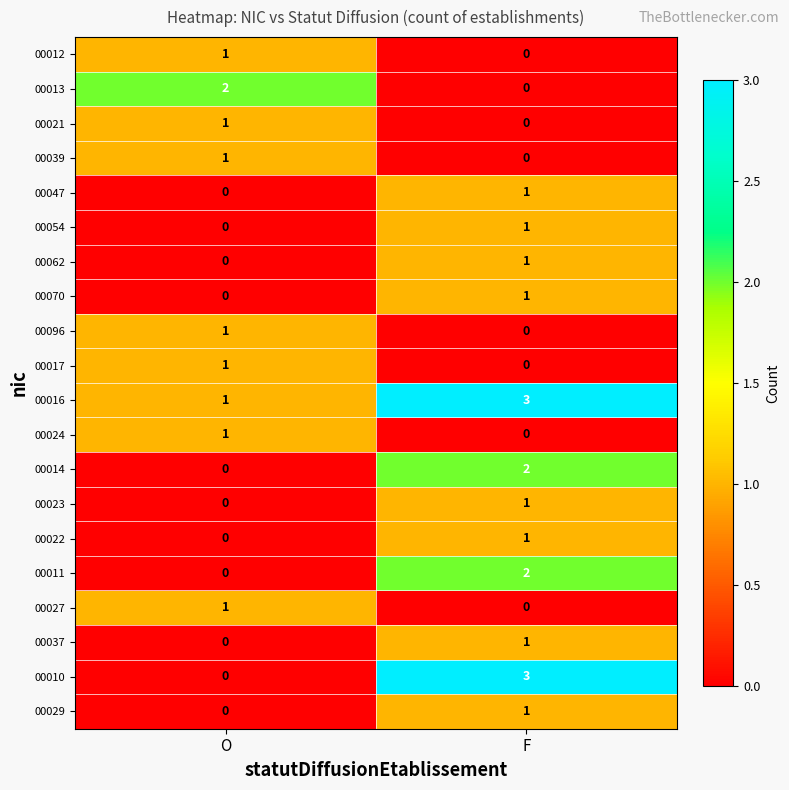

At which label is 00021 closest to 0?

F